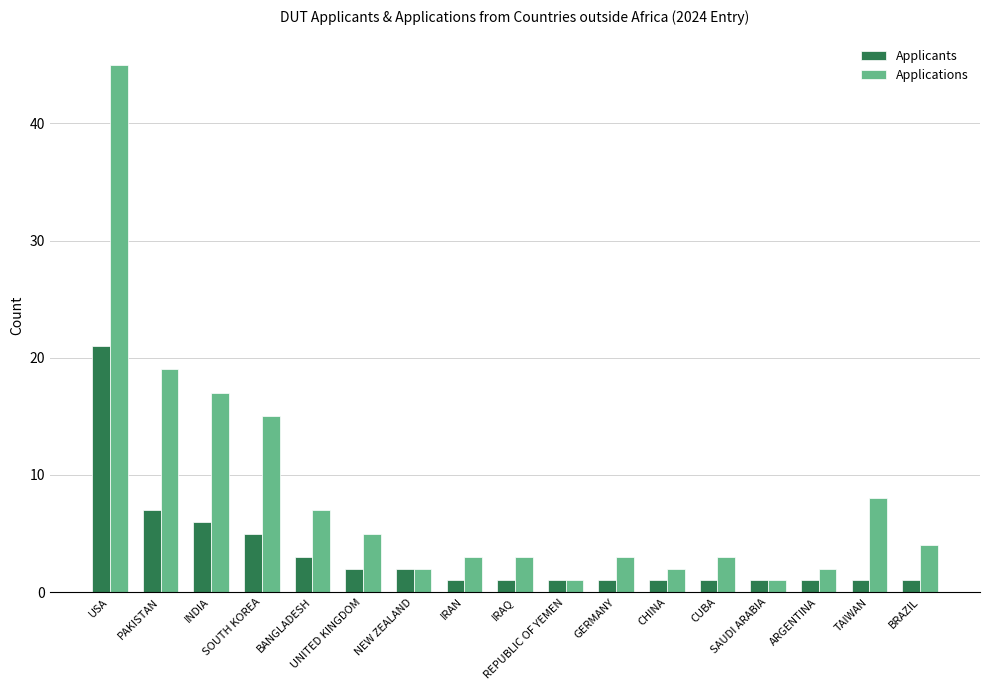

Reading right to left, transcribe all the data shown in this chart.

Applicants: 1	1	1	1	1	1	1	1	1	1	2	2	3	5	6	7	21
Applications: 4	8	2	1	3	2	3	1	3	3	2	5	7	15	17	19	45